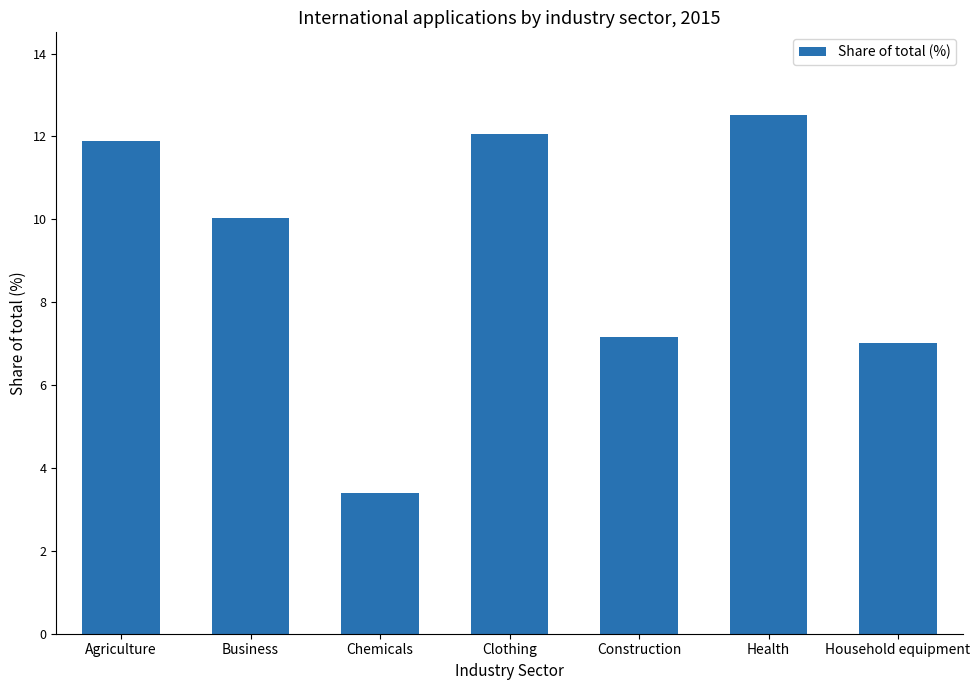

What is the sum of the values at Agriculture and Construction?

19.1